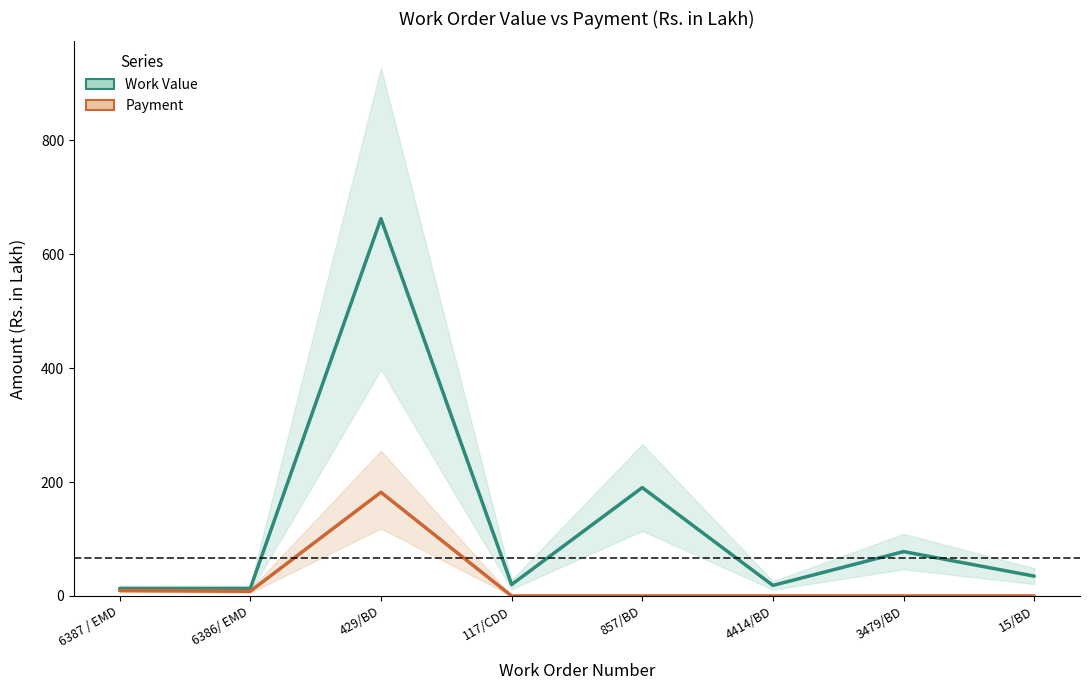

At which label is Payment closest to 91?

6387 / EMD